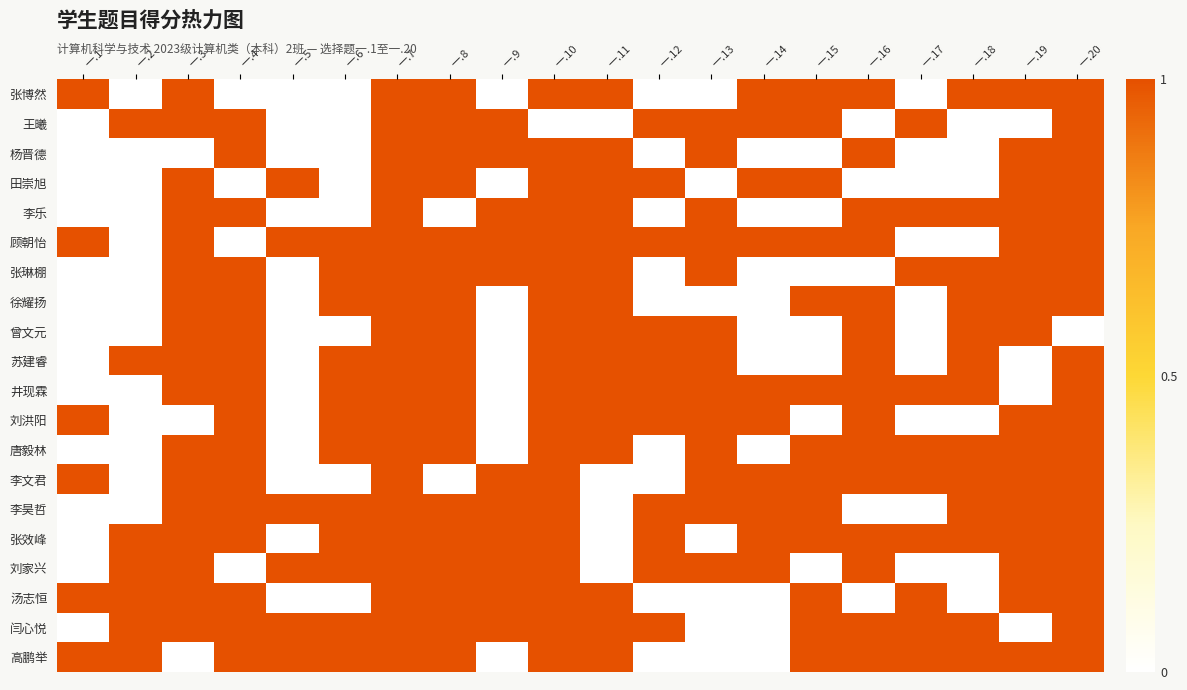

At which category does the chart reach its minimum across all series?

一.2